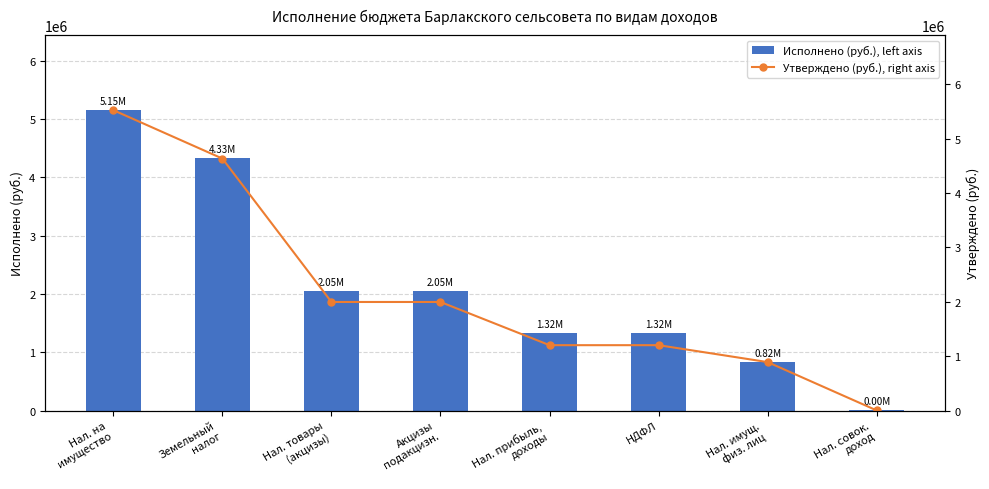

Reading left to right, list all the values displayed in this chart.

Исполнено (руб.), left axis: Нал. на
имущество=5153972.0	Земельный
налог=4329911.1	Нал. товары
(акцизы)=2045730.8	Акцизы
подакцизн.=2045730.8	Нал. прибыль,
доходы=1324999.7	НДФЛ=1324999.7	Нал. имущ.
физ. лиц=824060.8	Нал. совок.
доход=1115.0
Утверждено (руб.), right axis: Нал. на
имущество=5525200.0	Земельный
налог=4634500.0	Нал. товары
(акцизы)=1996500.0	Акцизы
подакцизн.=1996500.0	Нал. прибыль,
доходы=1201800.0	НДФЛ=1201800.0	Нал. имущ.
физ. лиц=890700.0	Нал. совок.
доход=2000.0